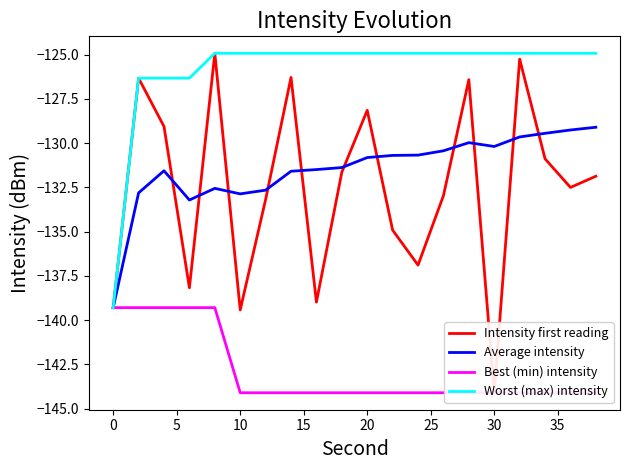

What is the minimum value shown in the chart?

-144.1